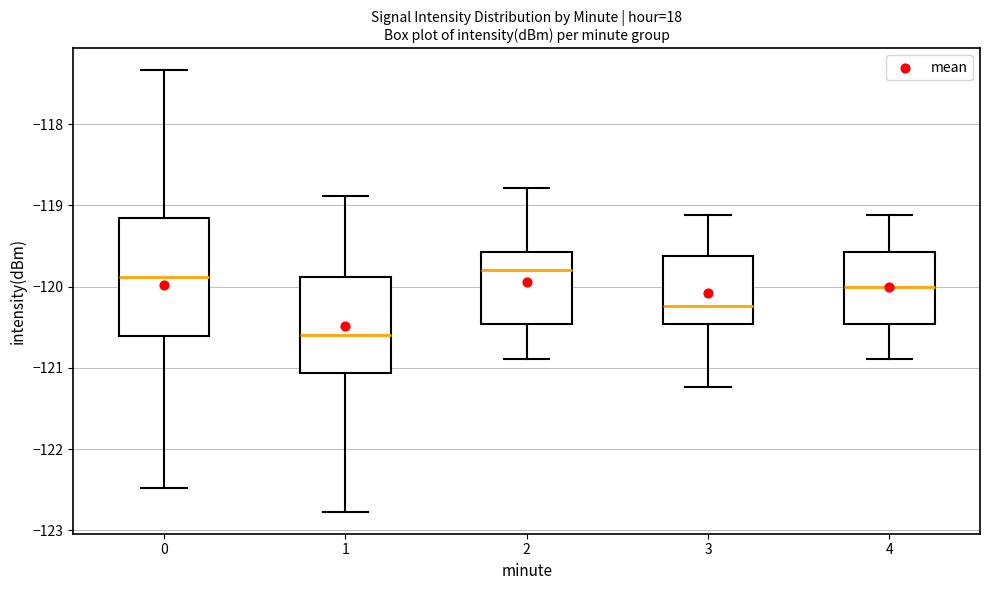

Reading left to right, read every box against the y-axis: the position of its median line, the range the box covers, and the ends of its whiskers. The values are not printed on the chart, so give them approximately, as read against the axis.

0: median -119.9, box -120.6 to -119.2, whiskers -122.5 to -117.3
1: median -120.6, box -121.1 to -119.9, whiskers -122.8 to -118.9
2: median -119.8, box -120.5 to -119.6, whiskers -120.9 to -118.8
3: median -120.2, box -120.5 to -119.6, whiskers -121.2 to -119.1
4: median -120.0, box -120.5 to -119.6, whiskers -120.9 to -119.1